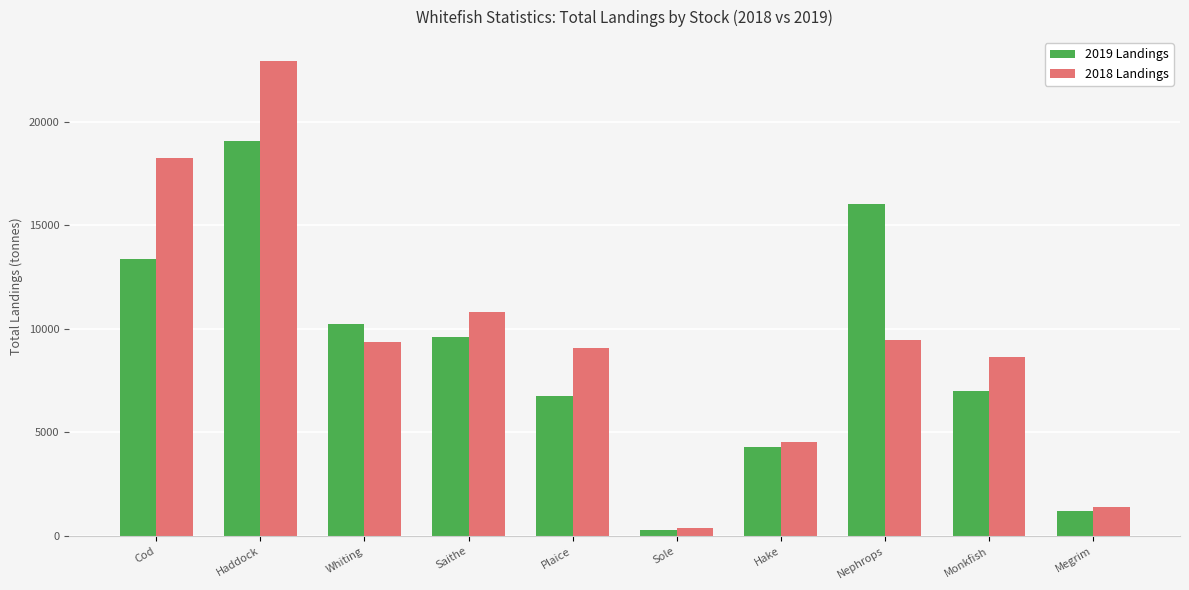

How many bars are there in each group?

2